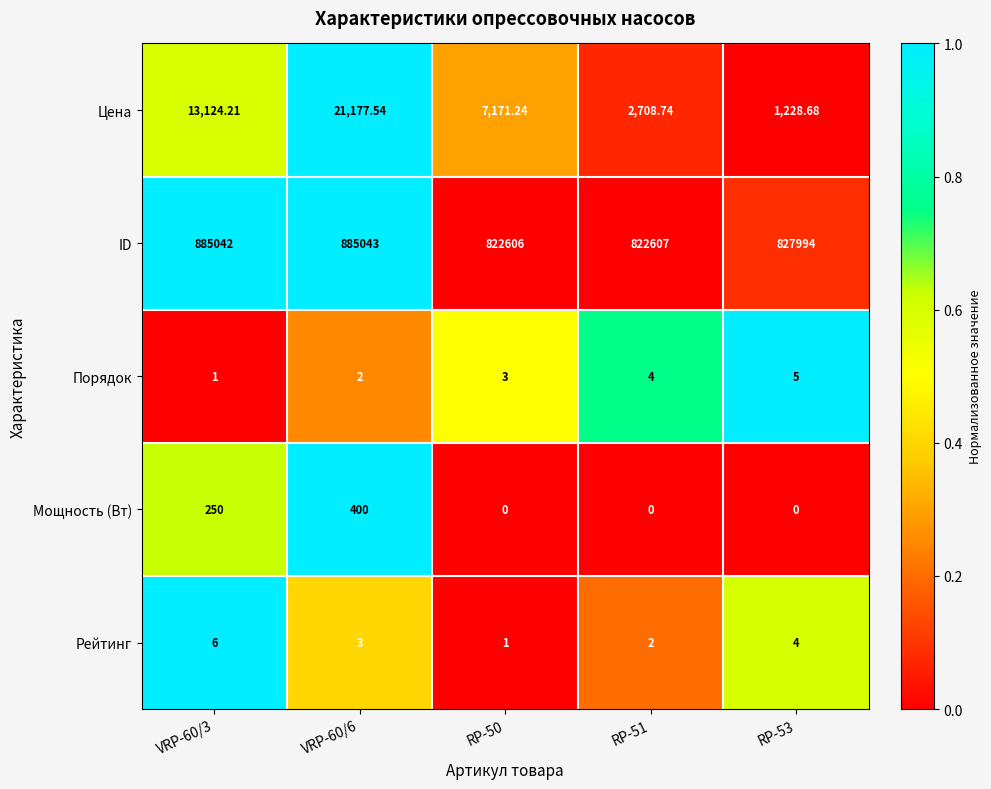

List the series in order of their peak value, highest first.

ID, Цена, Мощность (Вт), Рейтинг, Порядок